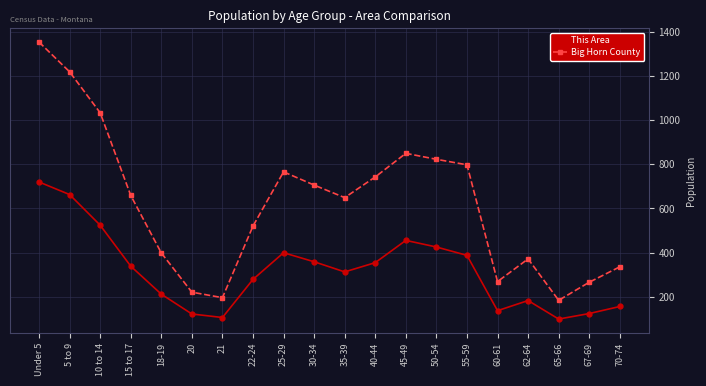

How many interior local valleys does the Big Horn County series have?

4